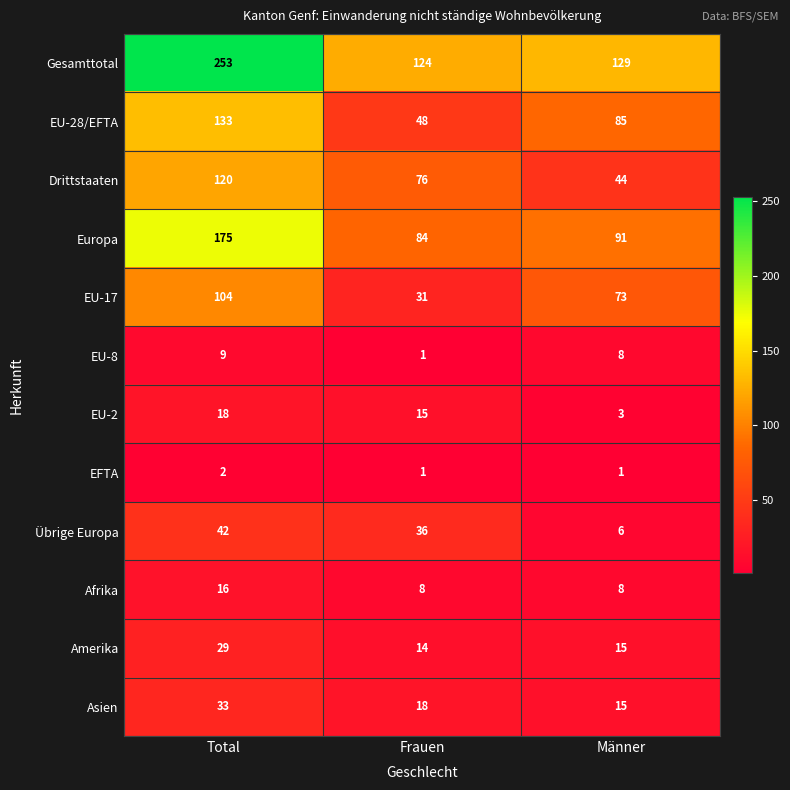

Which series has the largest total across all categories?

Gesamttotal